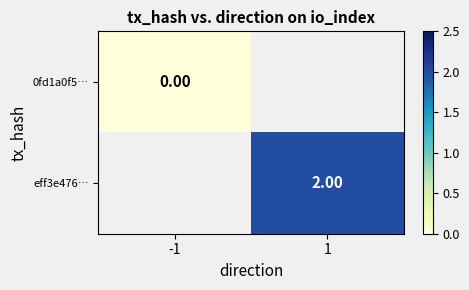

Rank the series by their average value, from lowest to highest.

0fd1a0f5…, eff3e476…